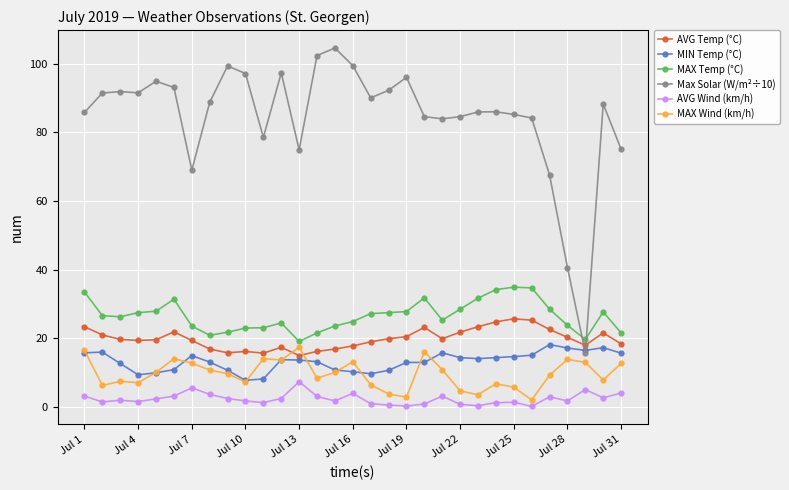

What is the greatest value displayed?

104.5